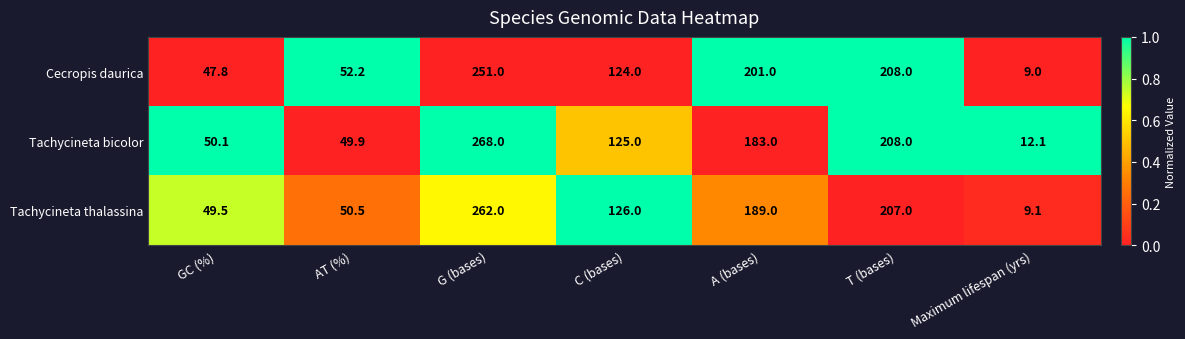

Where does the Tachycineta bicolor series first go above 125?

G (bases)